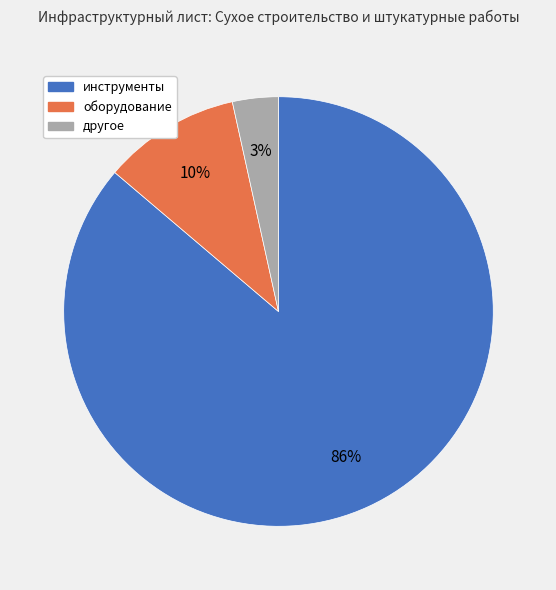

To the nearest percent, what is the combined percentage of инструменты and оборудование?

97%